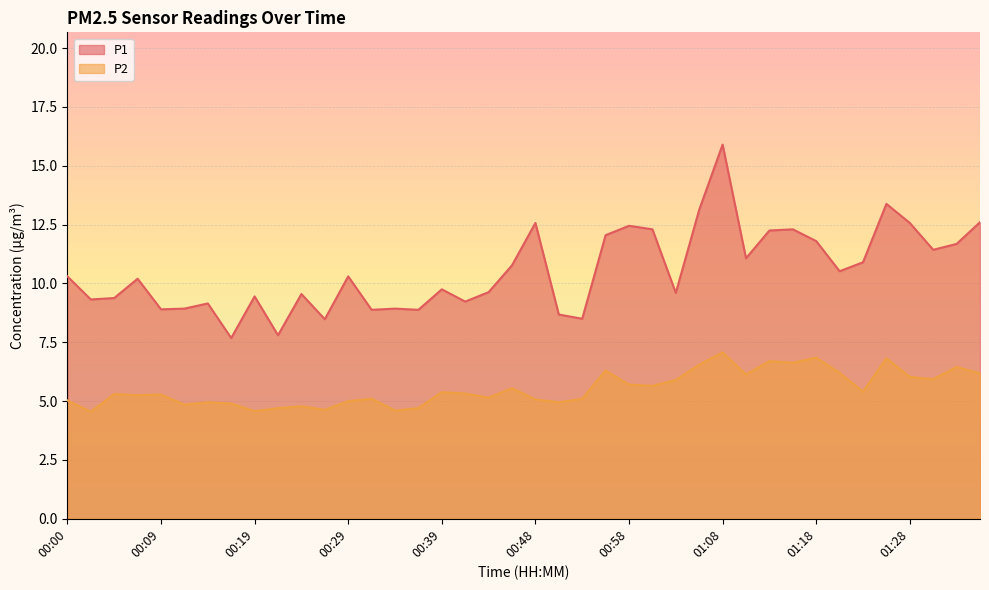

What is the label of the 23rd point from the right?

00:41